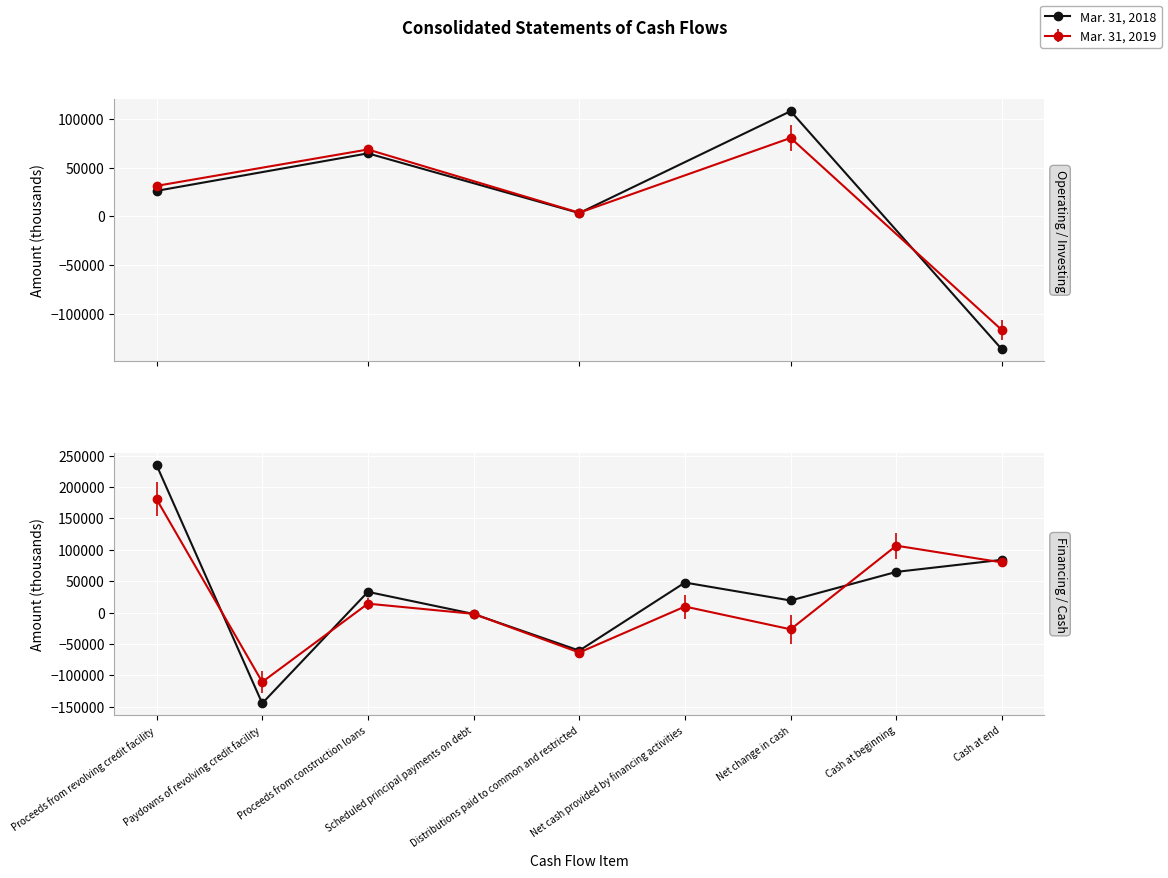

Where is the first local maximum?

Proceeds from construction loans